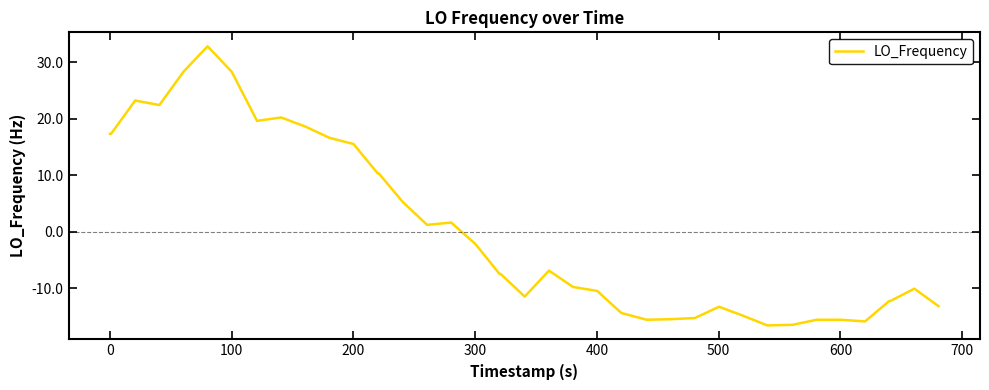

What is the difference between the maximum and minimum values?

49.4